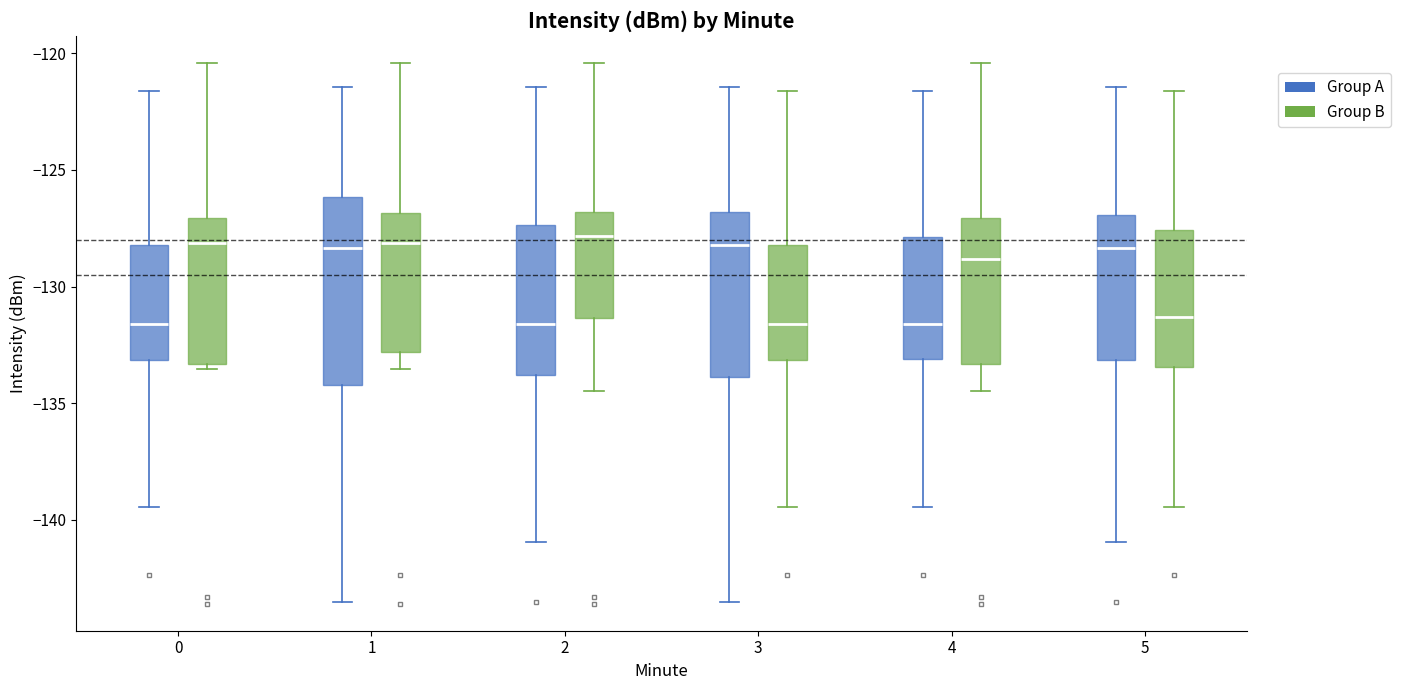

Reading left to right, read every box against the y-axis: the position of its median line, the range the box covers, and the ends of its whiskers. The values are not printed on the chart, so give them approximately, as read against the axis.

0 (Group A): median -131.5, box -133.0 to -128.0, whiskers -139.5 to -121.5
0 (Group B): median -128.0, box -133.5 to -127.0, whiskers -133.5 (just below the box's lower edge) to -120.5
1 (Group A): median -128.5, box -134.0 to -126.0, whiskers -143.5 to -121.5
1 (Group B): median -128.0, box -133.0 to -127.0, whiskers -133.5 to -120.5
2 (Group A): median -131.5, box -134.0 to -127.5, whiskers -141.0 to -121.5
2 (Group B): median -128.0, box -131.5 to -127.0, whiskers -134.5 to -120.5
3 (Group A): median -128.0, box -134.0 to -127.0, whiskers -143.5 to -121.5
3 (Group B): median -131.5, box -133.0 to -128.0, whiskers -139.5 to -121.5
4 (Group A): median -131.5, box -133.0 to -128.0, whiskers -139.5 to -121.5
4 (Group B): median -129.0, box -133.5 to -127.0, whiskers -134.5 to -120.5
5 (Group A): median -128.5, box -133.0 to -127.0, whiskers -141.0 to -121.5
5 (Group B): median -131.5, box -133.5 to -127.5, whiskers -139.5 to -121.5